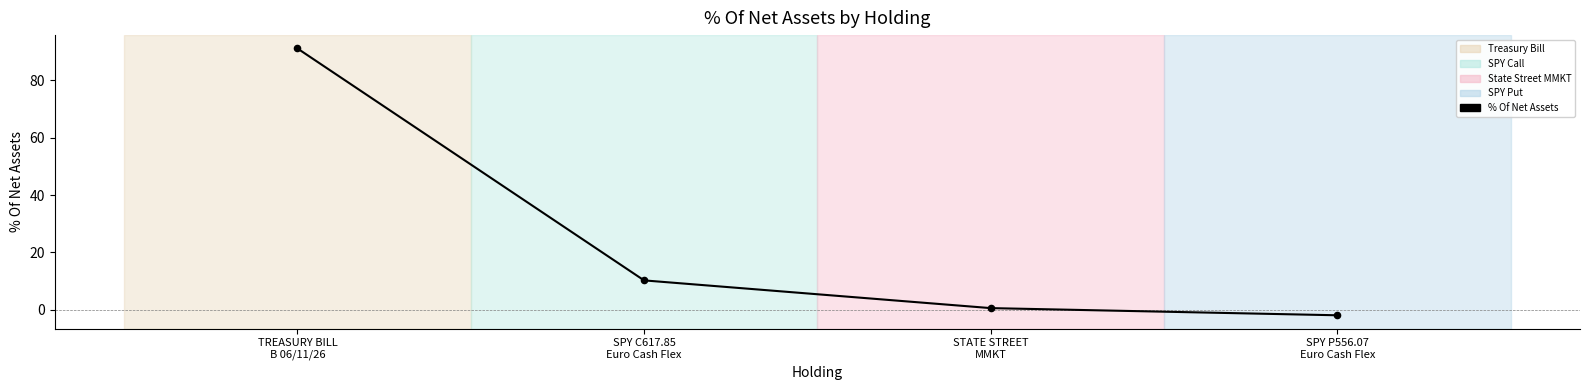

What is the change in value from TREASURY BILL
B 06/11/26 to SPY C617.85
Euro Cash Flex?

-80.9